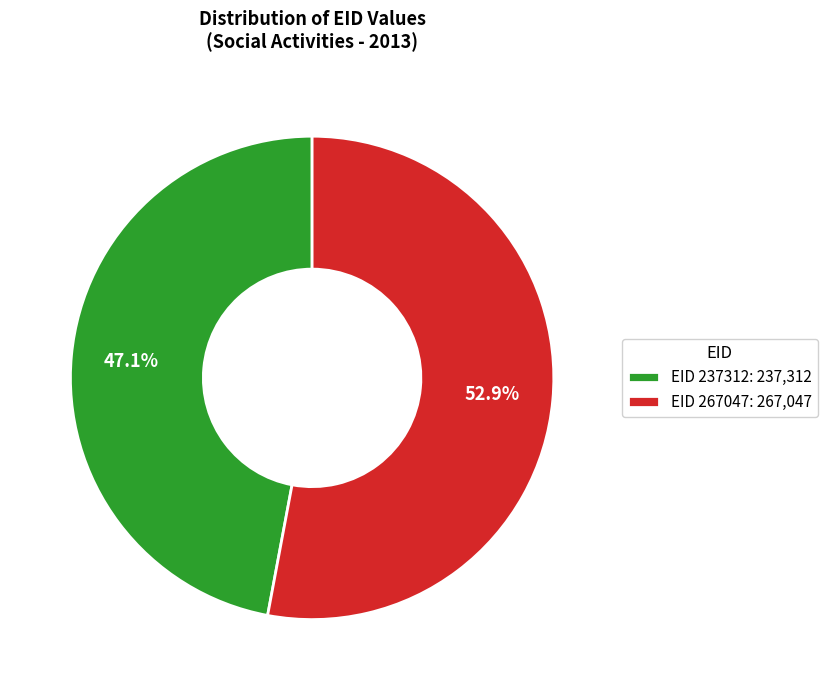

Count the number of slices in the pie.

2